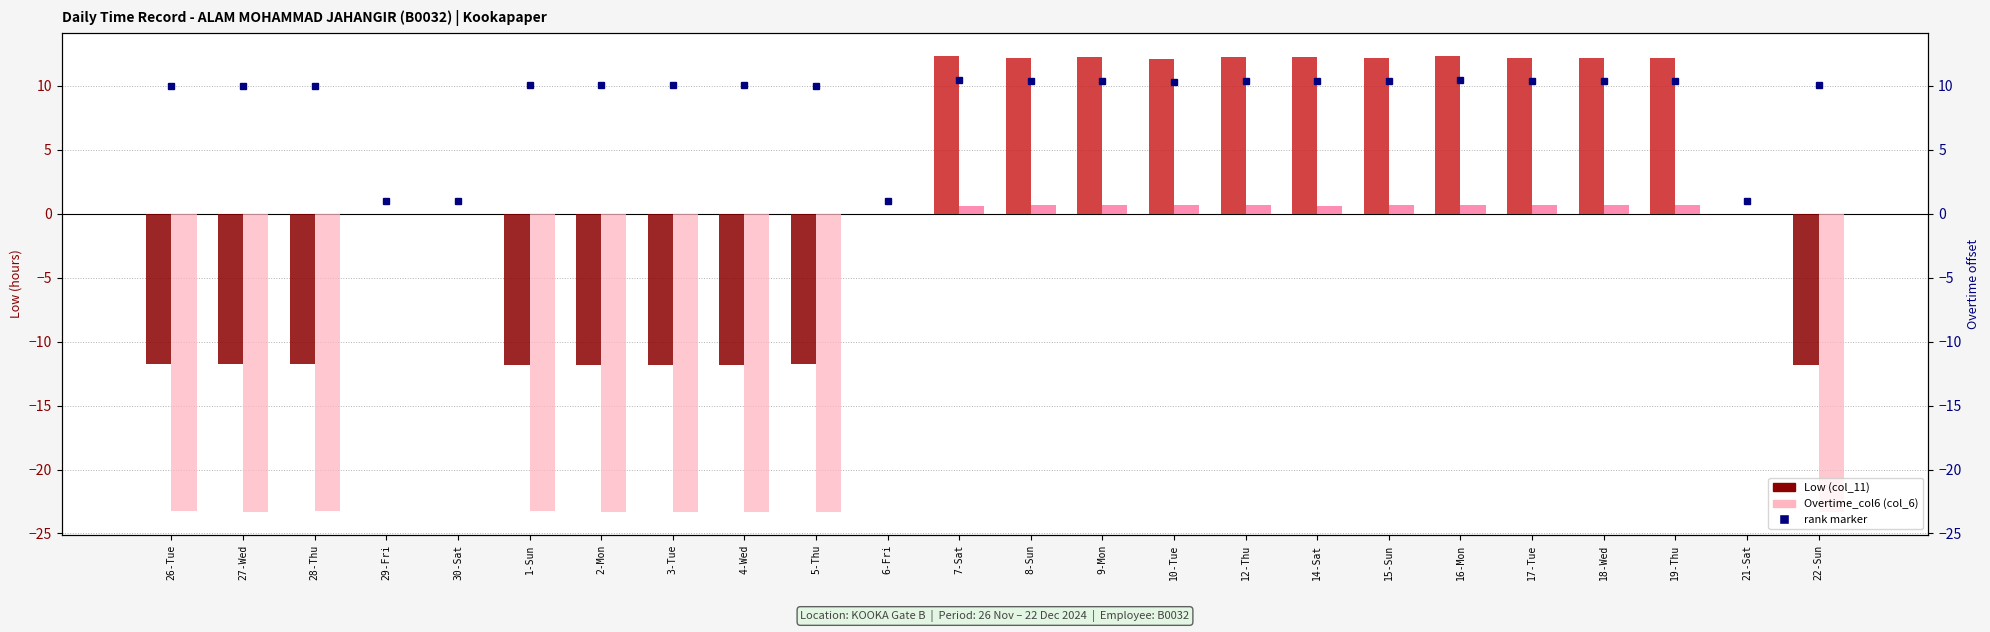

Where does the Overtime_col6 (col_6) series first go above 0?

7-Sat